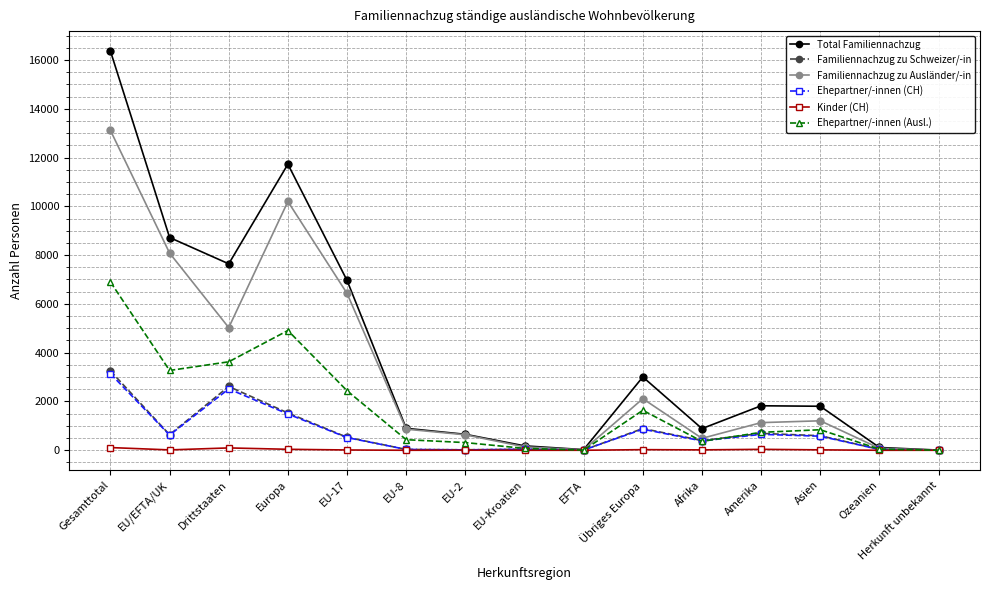

Is this an area chart (filled region under the line)?

No